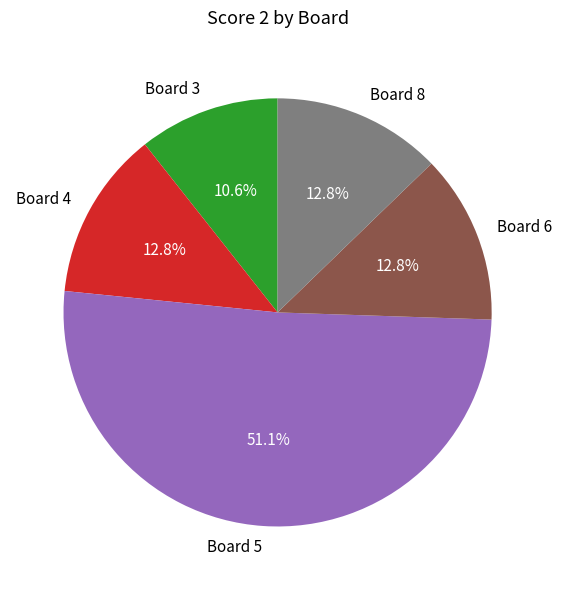

Which has a higher value, Board 8 or Board 5?

Board 5